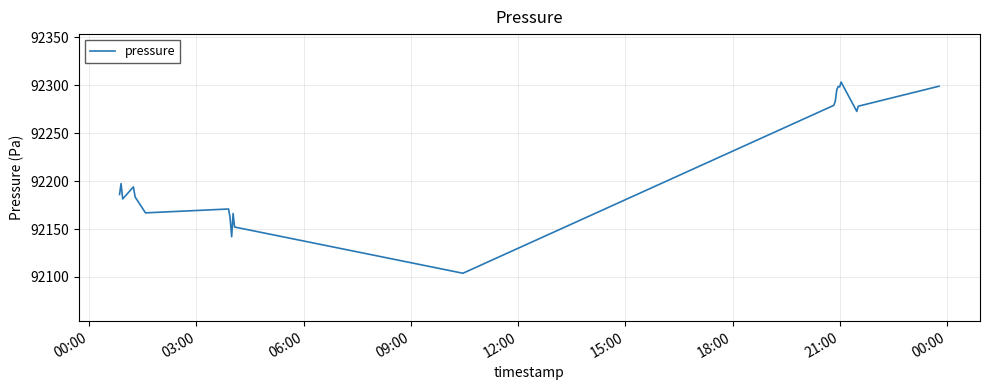

What is the greatest value displayed?

92303.5